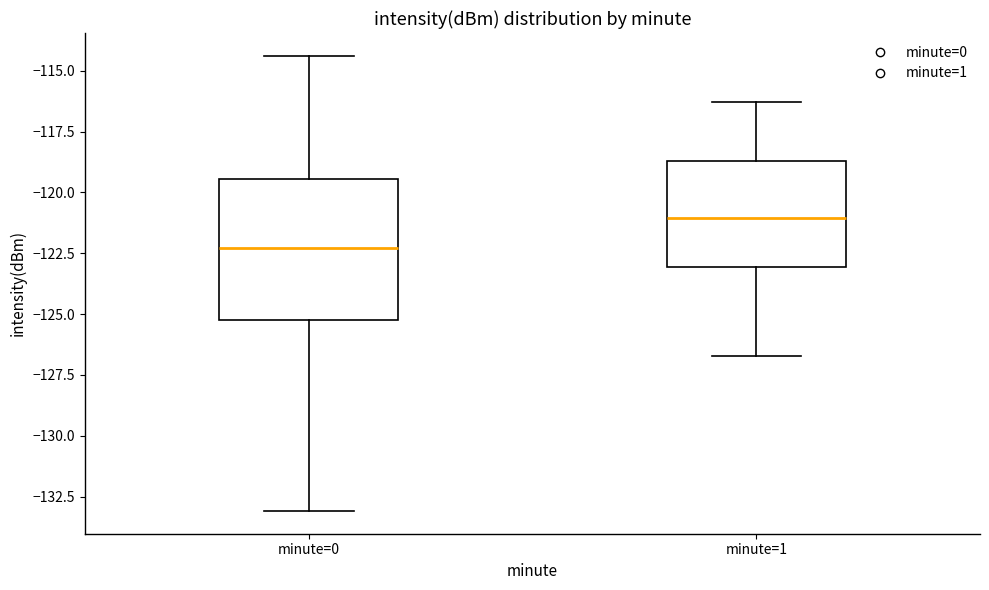

Reading left to right, transcribe this box plot: for each box, give where its median line is, the range the box spans, and where its two whiskers end, as read against the y-axis. The values are not printed on the chart, so give them approximately, as read against the axis.

minute=0: median -122.5, box -125.5 to -119.5, whiskers -133.0 to -114.5
minute=1: median -121.0, box -123.0 to -118.5, whiskers -126.5 to -116.5